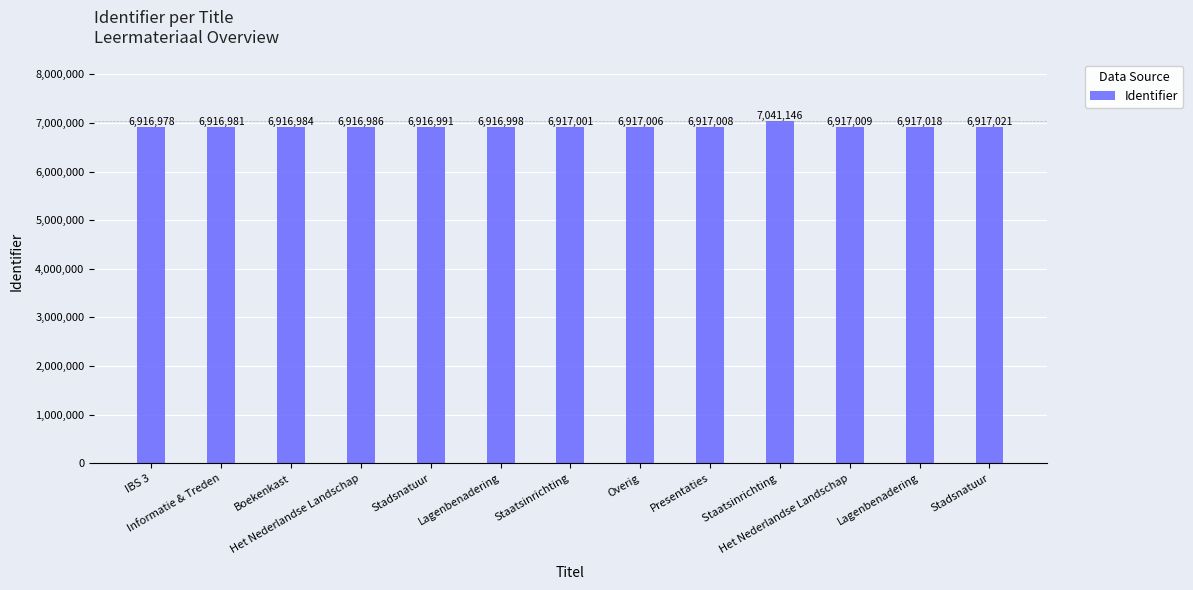

What is the label of the 1st bar from the right?

Stadsnatuur